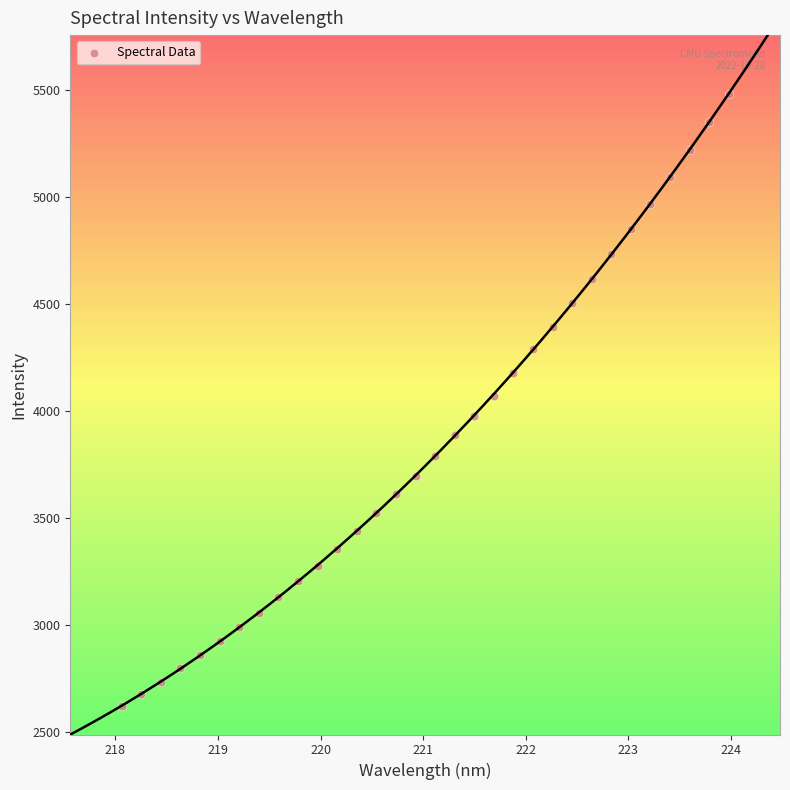

What is the range of Y values (max minus min)?

2861.9